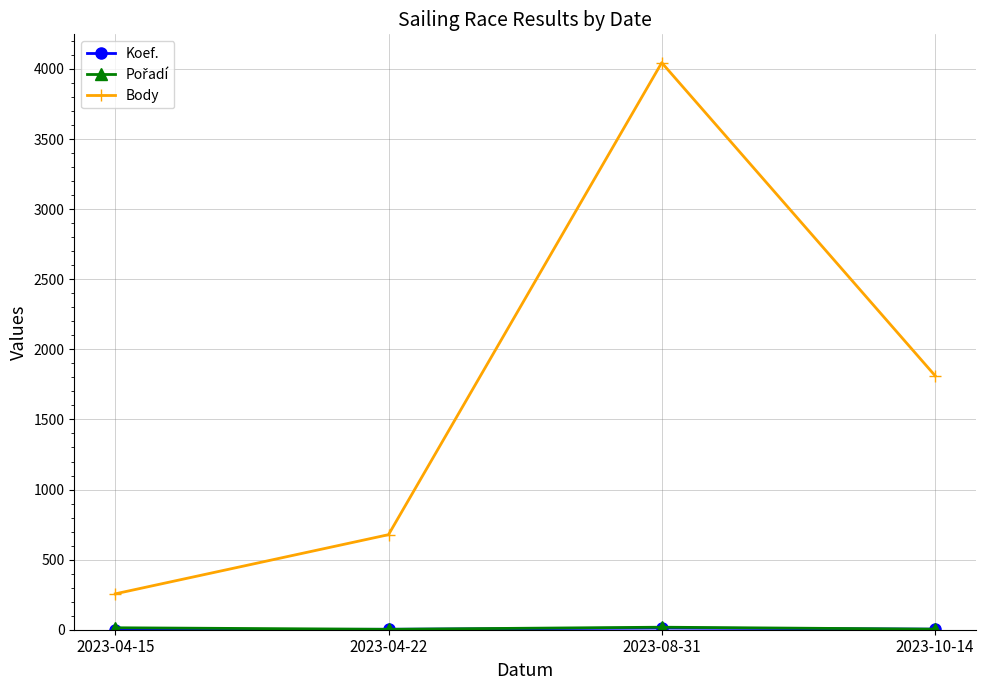

Which category has the highest value across all series?

2023-08-31